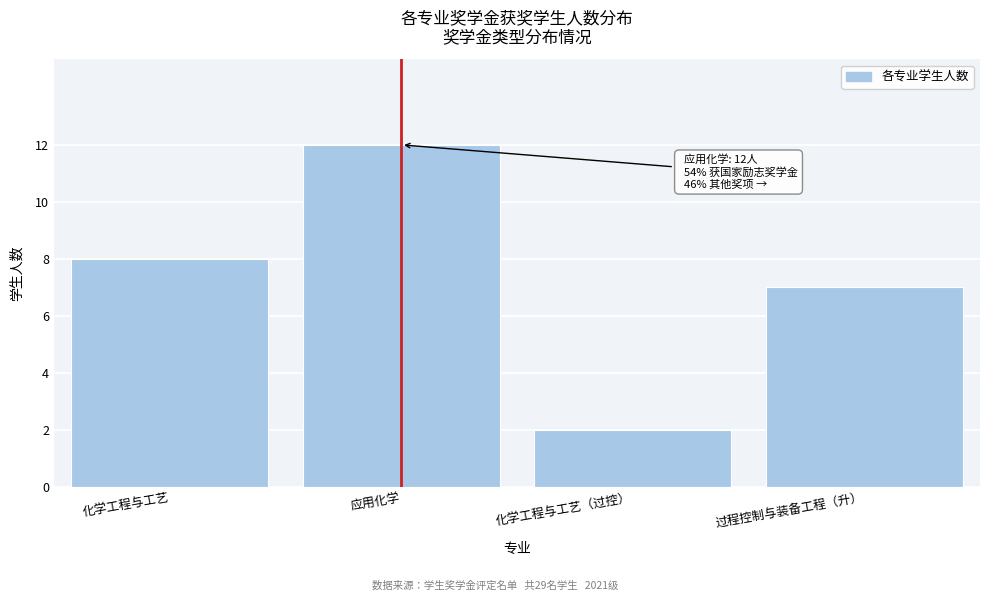

Reading right to left, what are all the values shown in this chart?

过程控制与装备工程（升）=7	化学工程与工艺（过控）=2	应用化学=12	化学工程与工艺=8